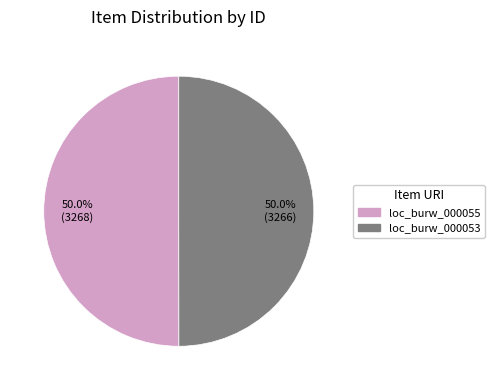

What percentage is NOT represented by loc_burw_000053?

50.0%